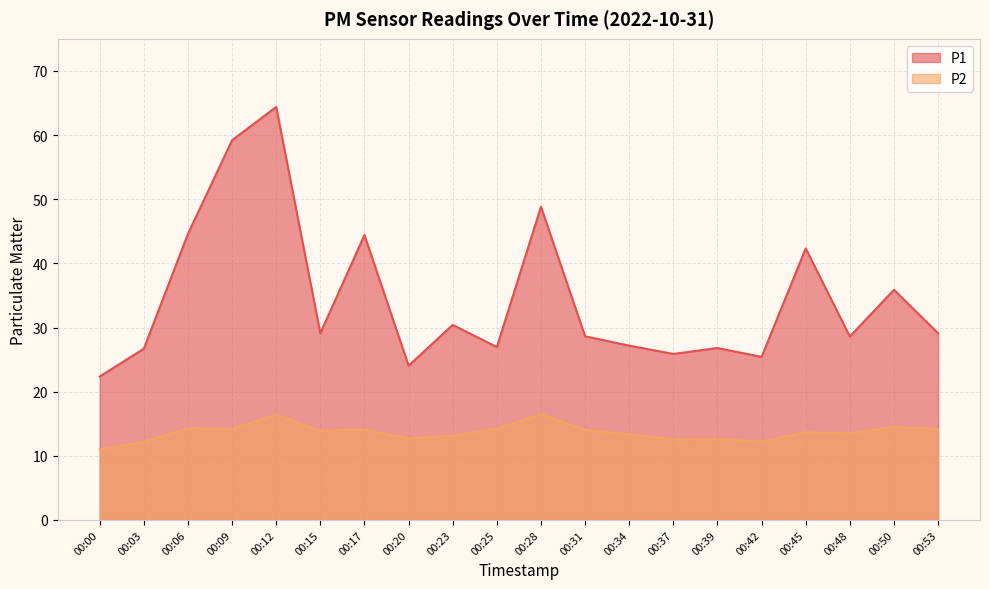

What is the difference between the highest and lowest values at 00:45?

28.6